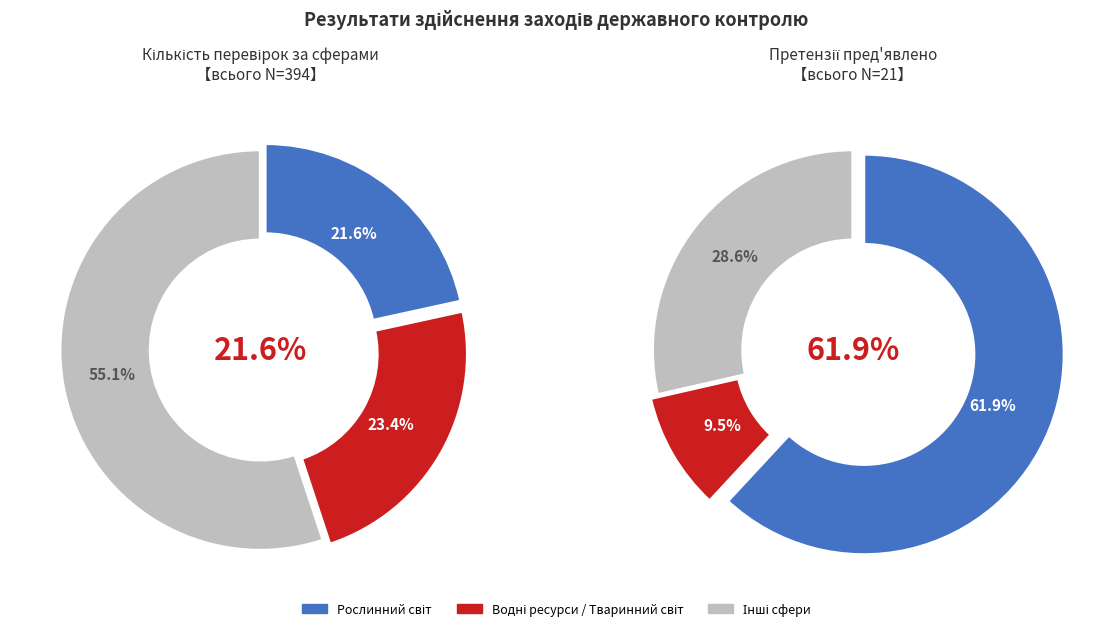

True or false: Земельні ресурси accounts for 1% of the total.

False